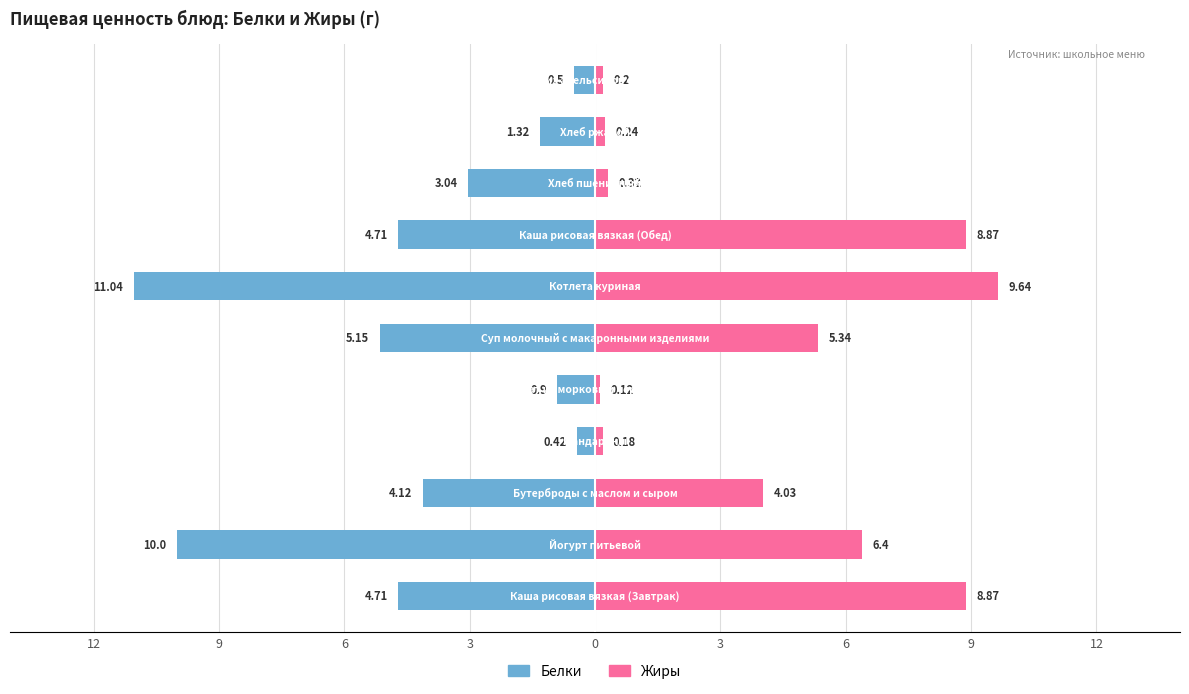

What is the total value across all series at 9?

-3.6